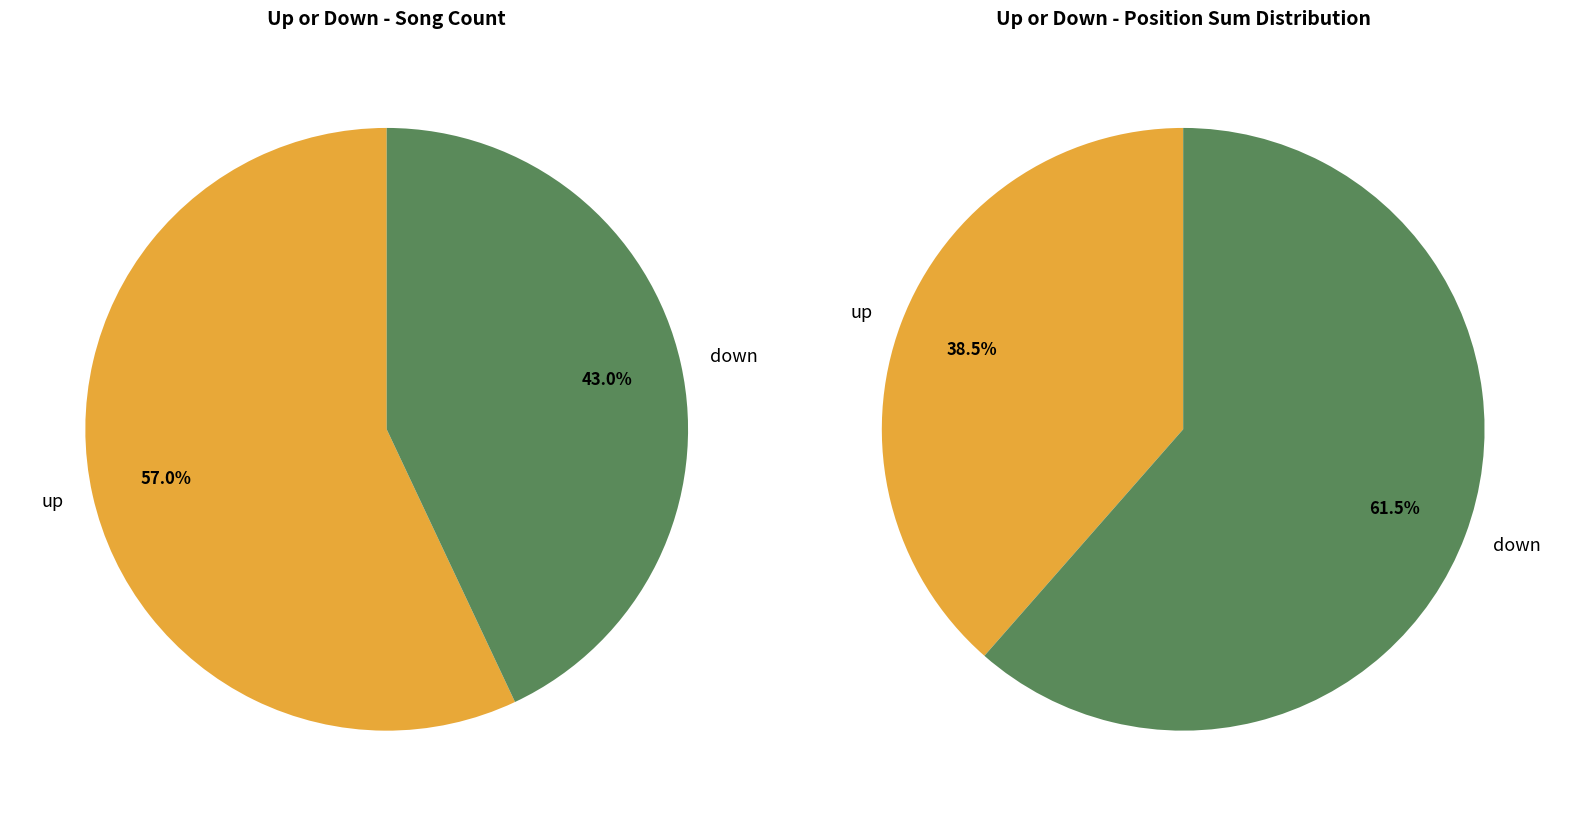

How much of the chart is everything except up?

43.0%